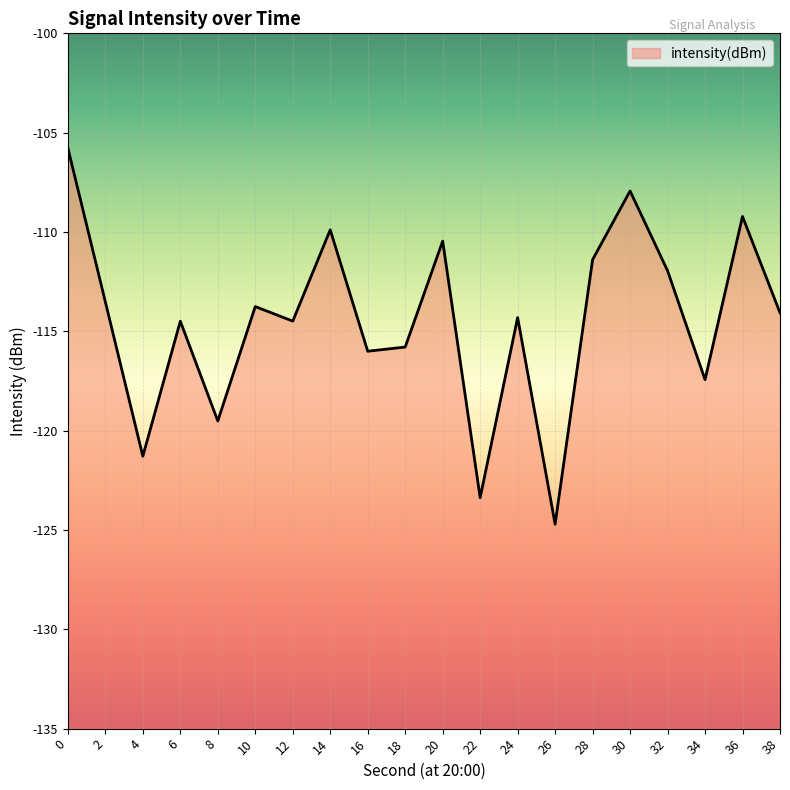

List the labels in order of value, largest first.

0, 30, 36, 14, 20, 28, 32, 2, 10, 38, 24, 12, 6, 18, 16, 34, 8, 4, 22, 26